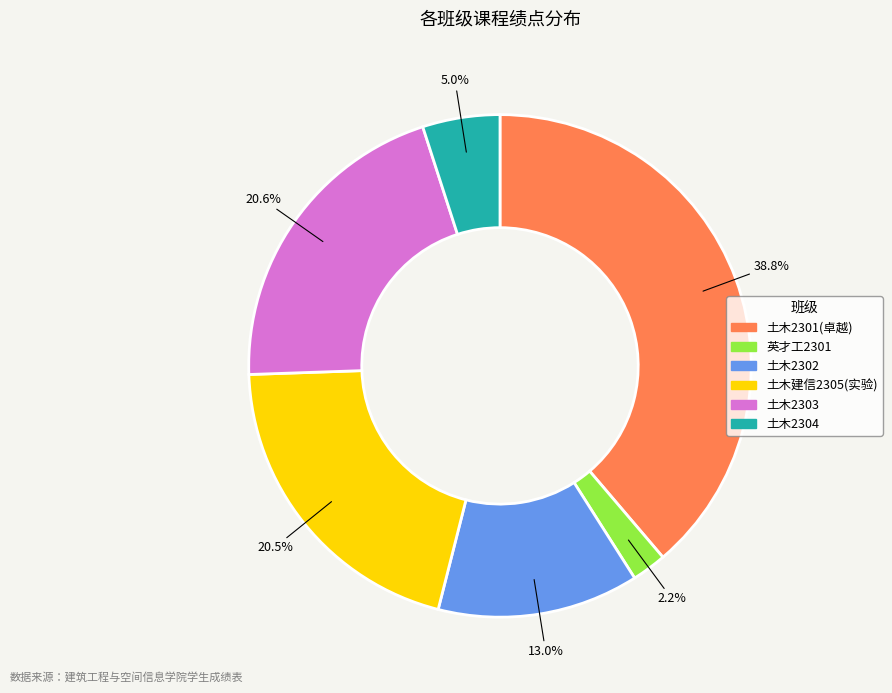

Is there a majority slice in this chart?

No